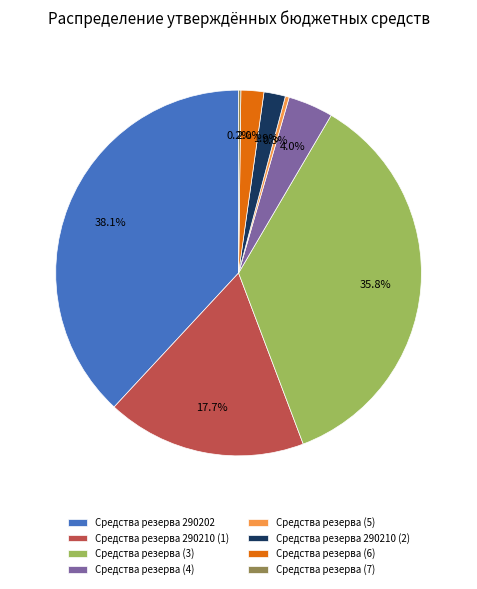

What is the largest slice in the pie chart?

Средства резерва 290202